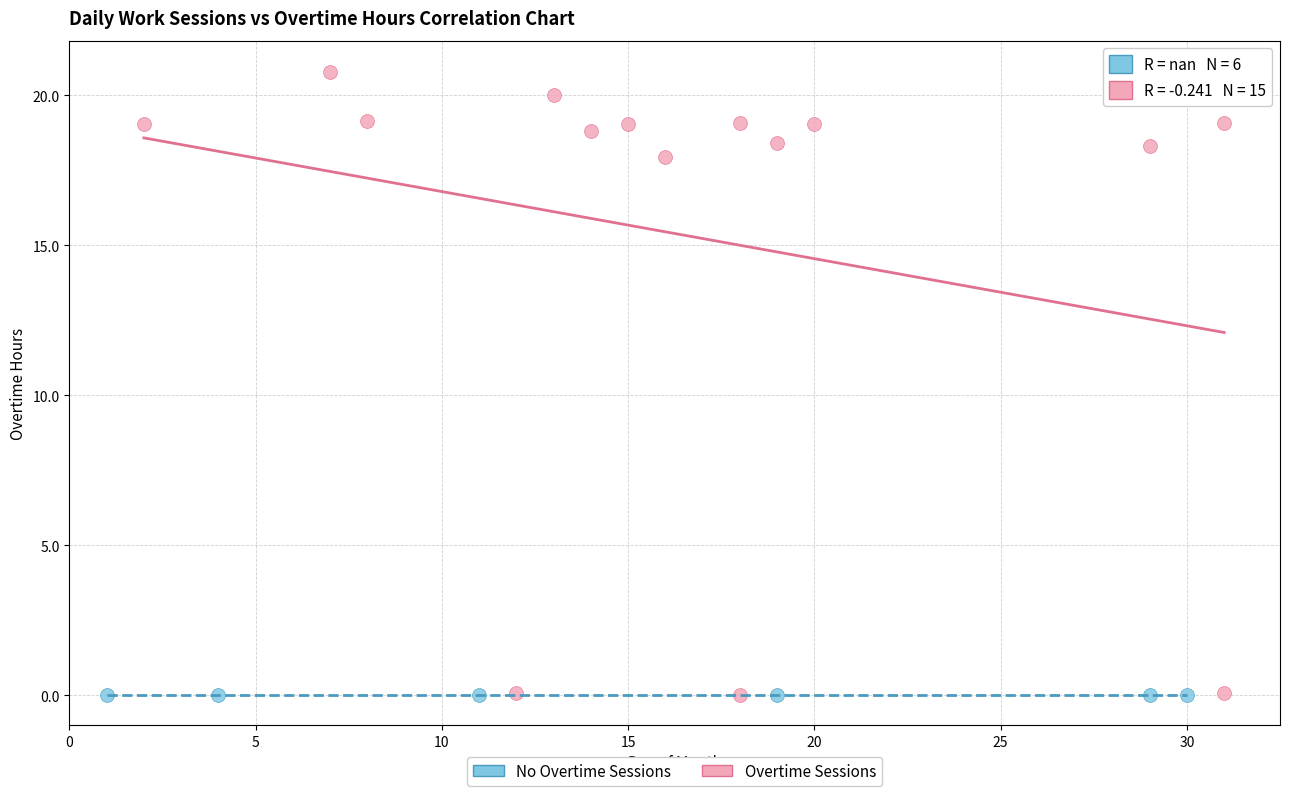

Which series reaches the maximum Y coordinate?

Overtime Sessions